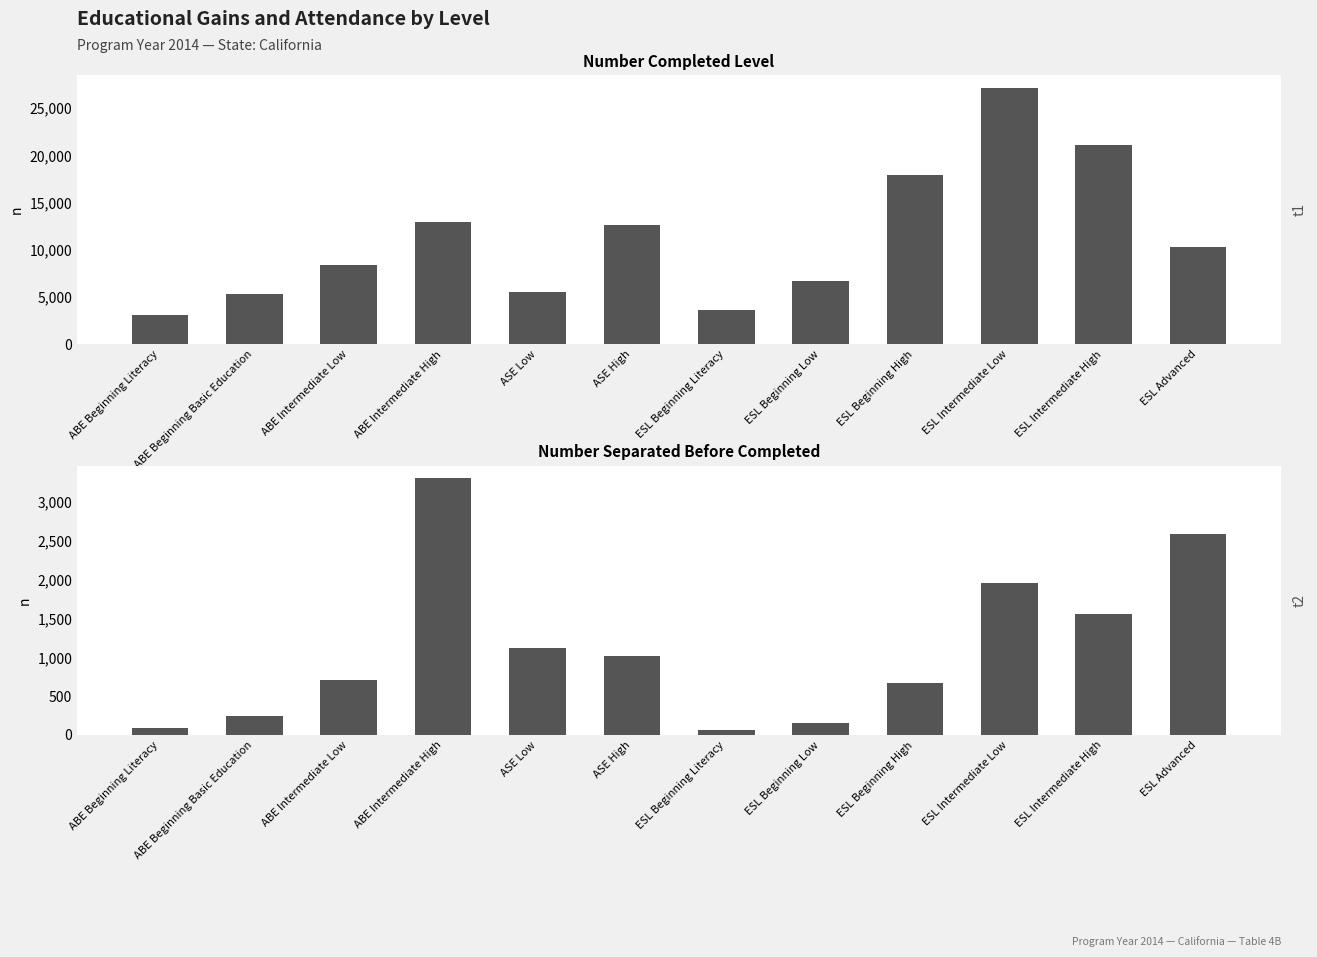

What is the lowest value of the Number Completed Level series?

3103